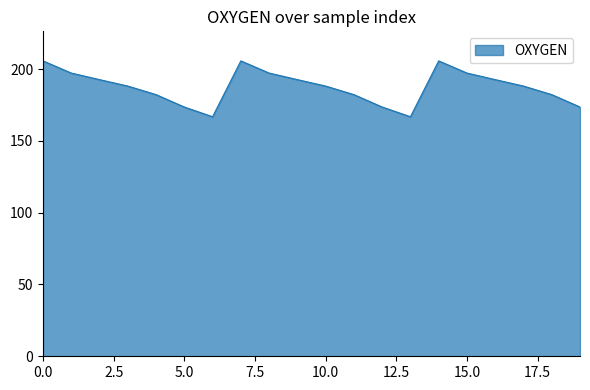

What is the difference between the maximum and minimum values?

38.9